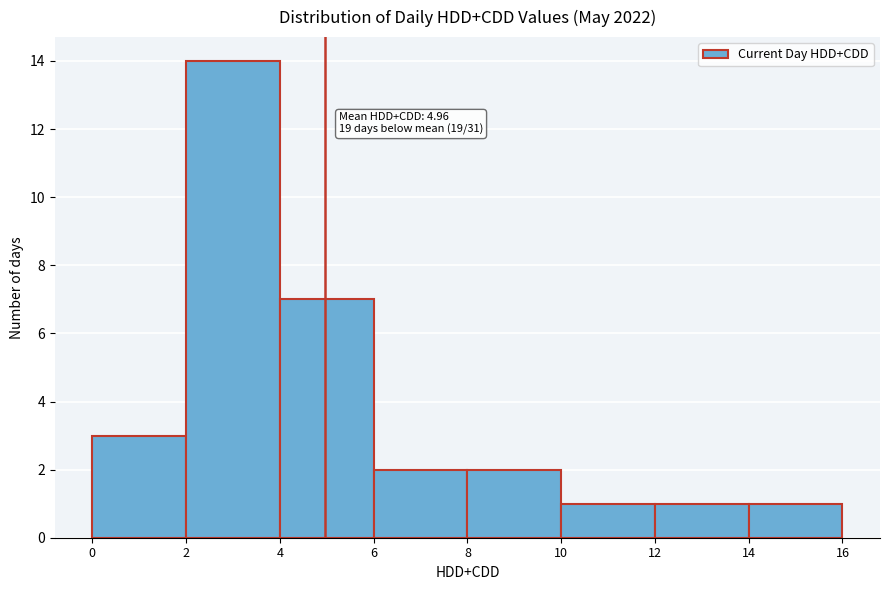

Which range on the x-axis has the tallest bar?

2 to 4